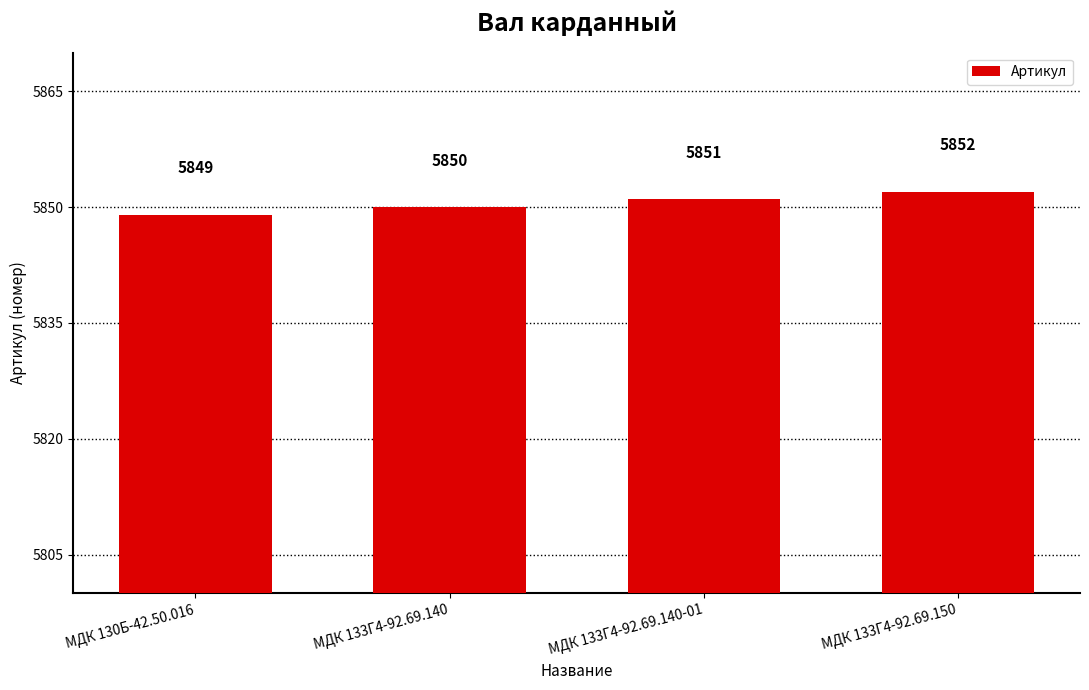

Reading left to right, transcribe all the data shown in this chart.

МДК 130Б-42.50.016=5849	МДК 133Г4-92.69.140=5850	МДК 133Г4-92.69.140-01=5851	МДК 133Г4-92.69.150=5852